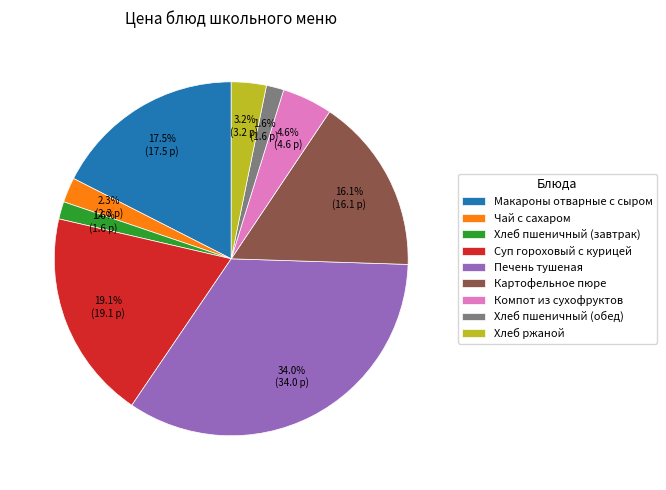

How many segments does this pie chart have?

9